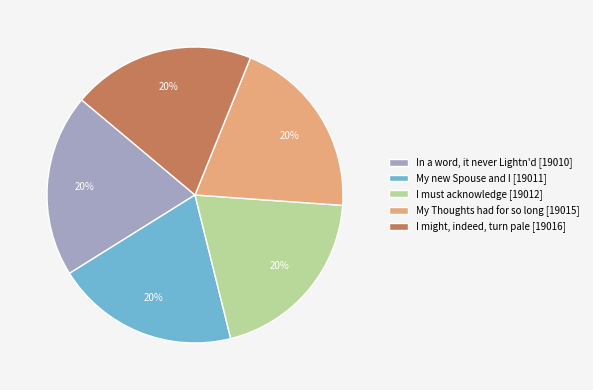

Do I might, indeed, turn pale [19016] and In a word, it never Lightn'd [19010] together represent more than half of the pie?

No